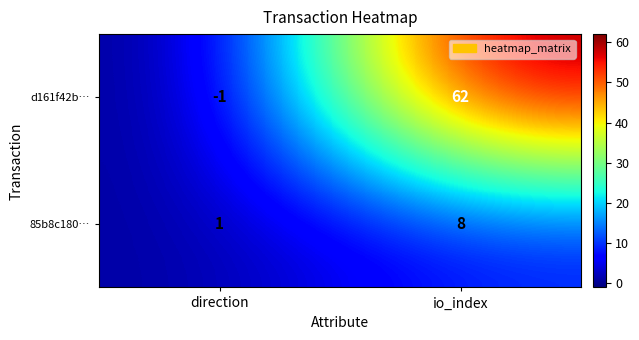

Rank the series by their maximum value, from lowest to highest.

85b8c180…, d161f42b…